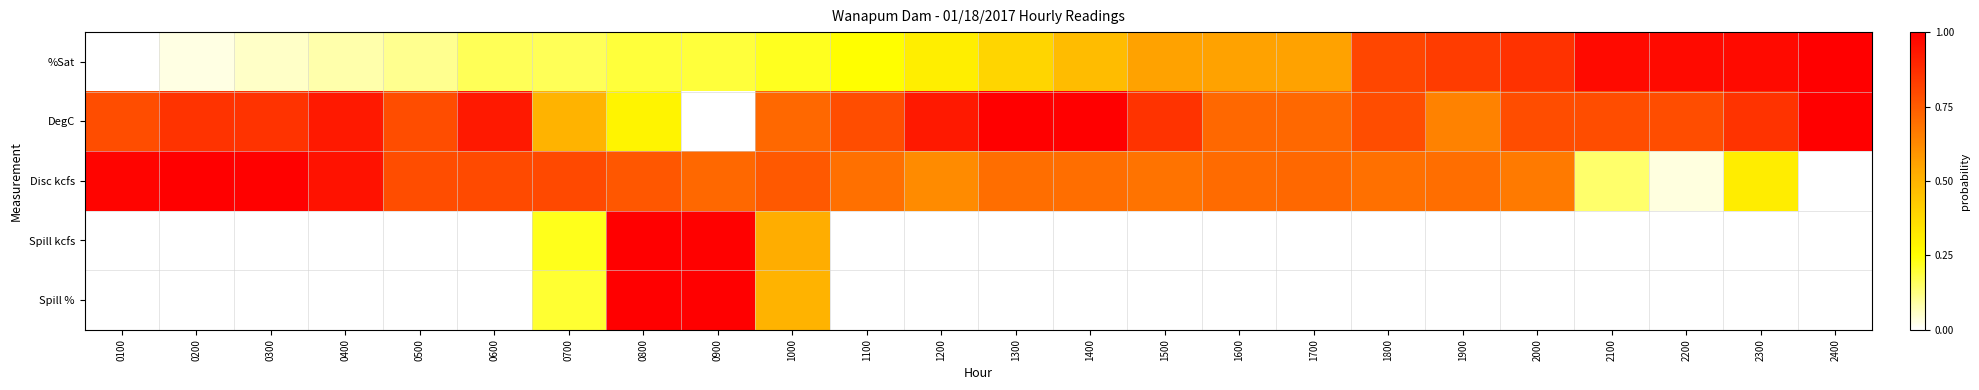

Which series has the largest range (max minus min)?

%Sat